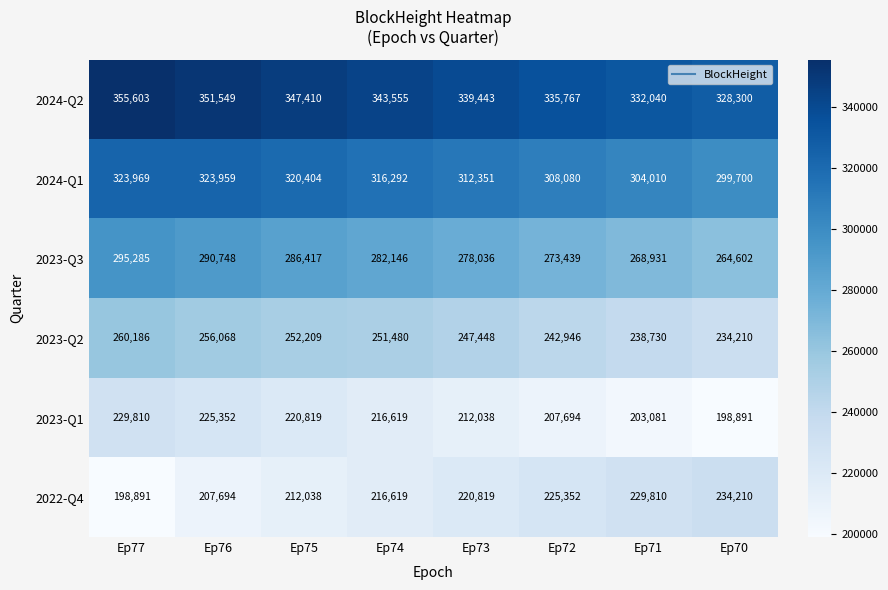

What is the difference between the highest and lowest values at Ep74?

126936